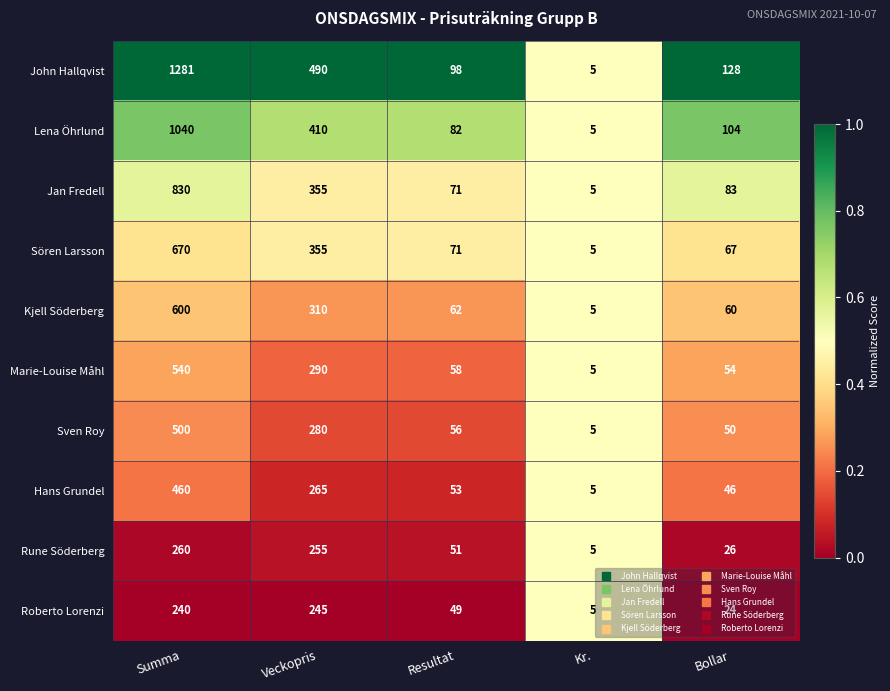

Read the Sven Roy value at Kr..

5